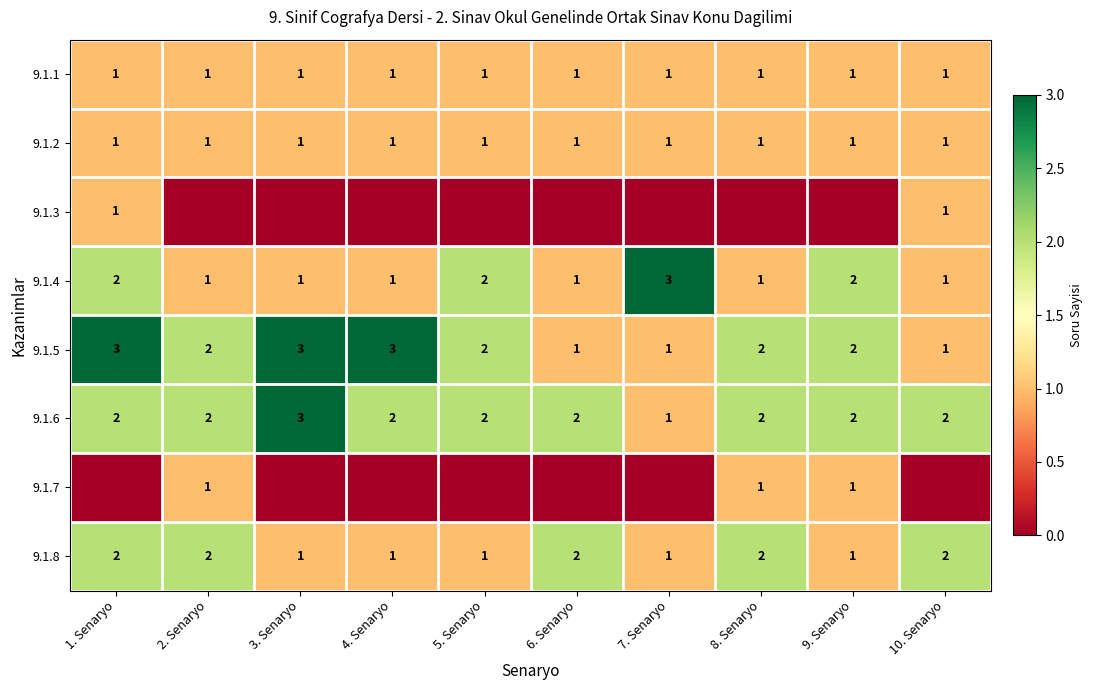

Is it true that 9.1.8 equals 1 at 9. Senaryo?

True